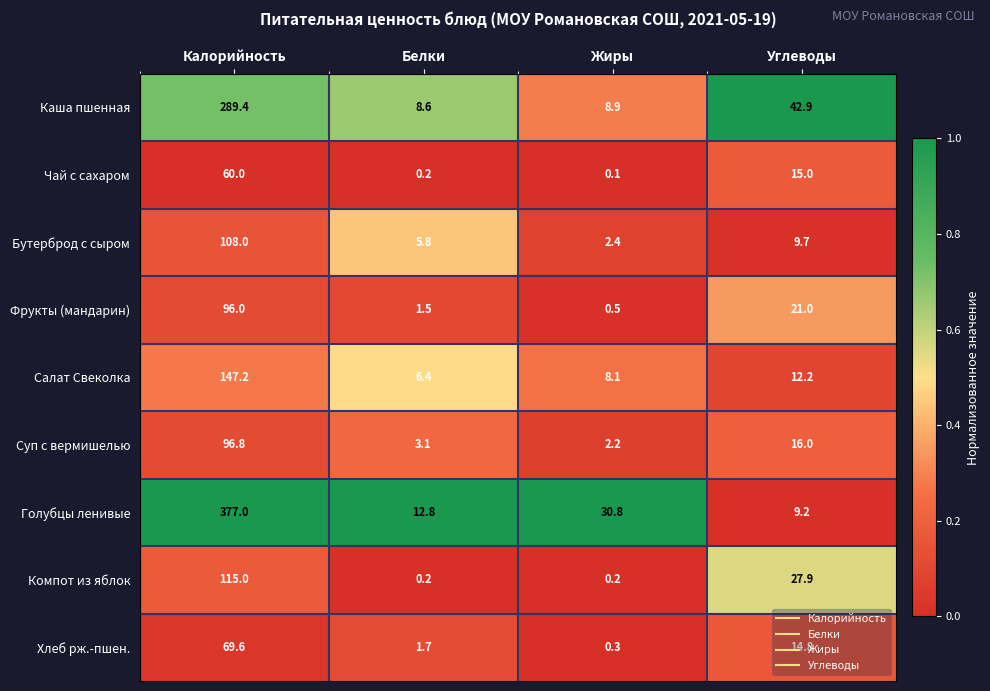

True or false: Голубцы ленивые has a value of 377.0 at Калорийность.

True